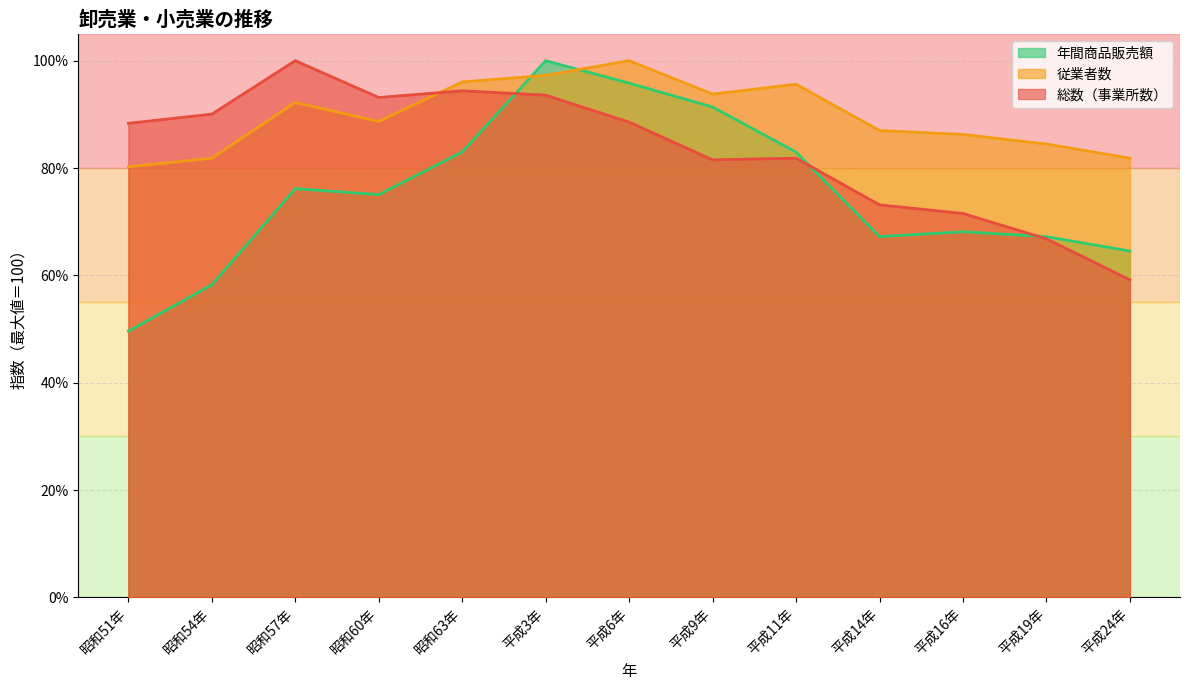

At which category does the chart reach its minimum across all series?

昭和51年